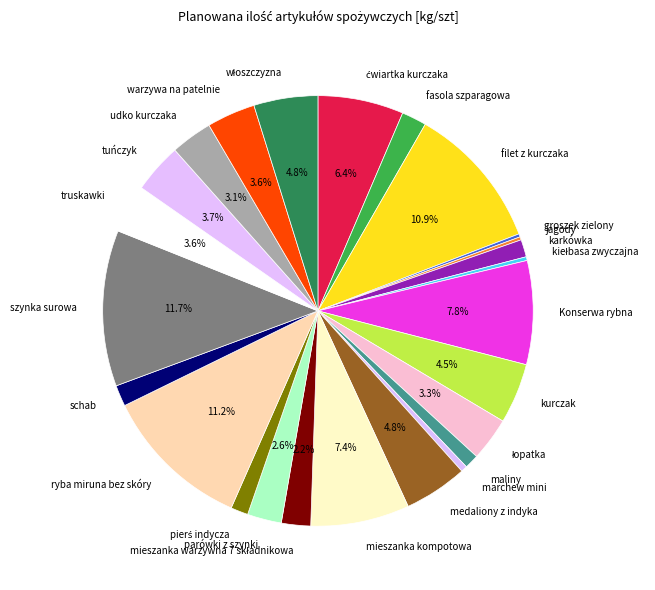

Combined, do maliny and kurczak account for over 50%?

No